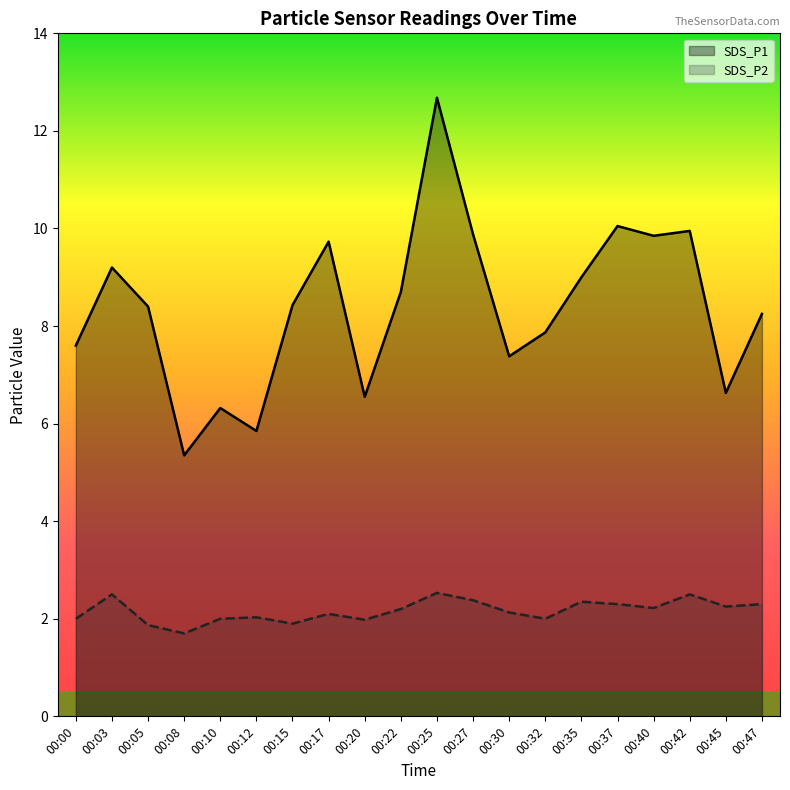

Where is SDS_P2 nearest to the value 2?

00:00